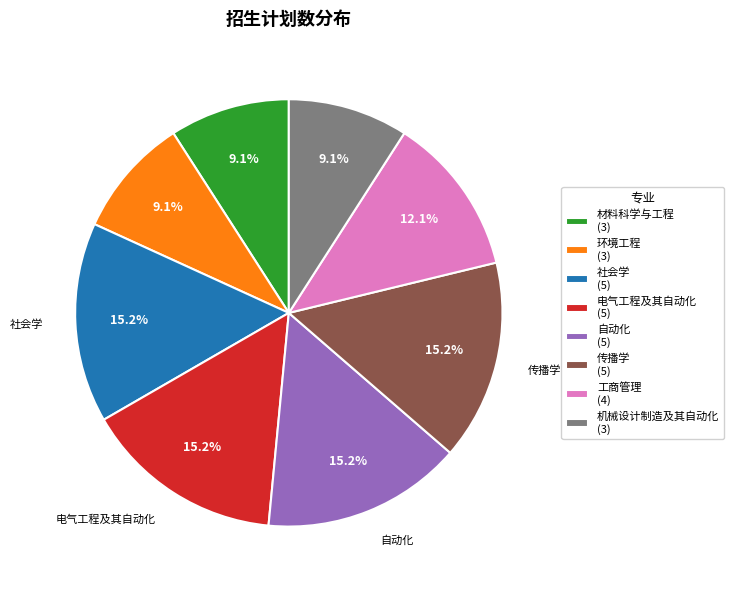

Count the number of slices in the pie.

8